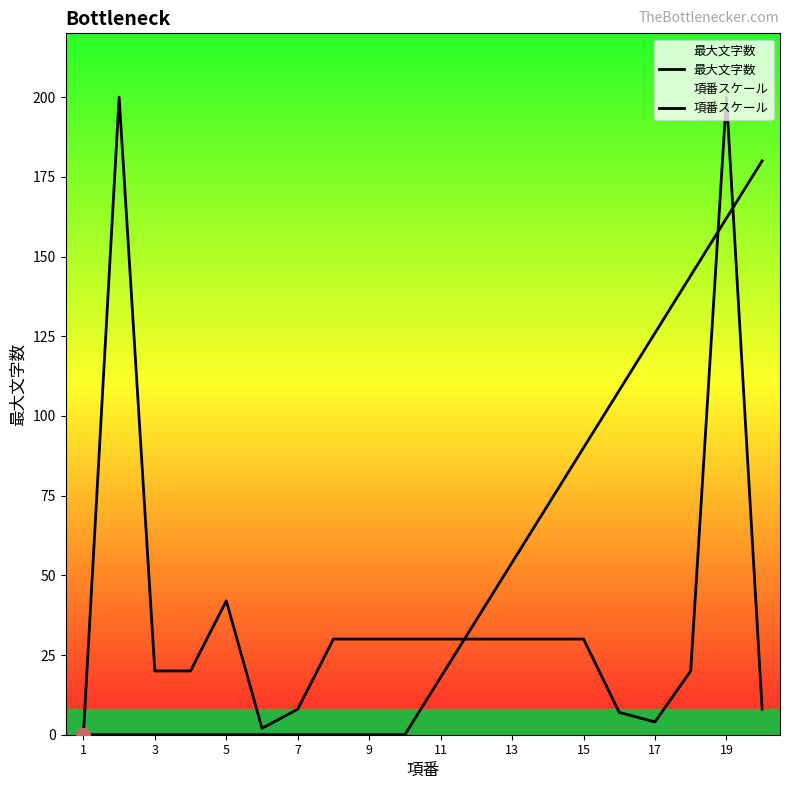

Which series contains the highest Y value?

最大文字数